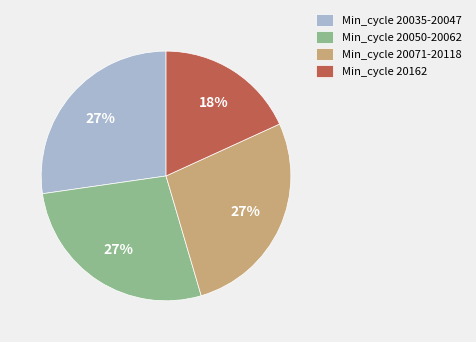

What is the smallest slice in the pie chart?

Min_cycle 20162